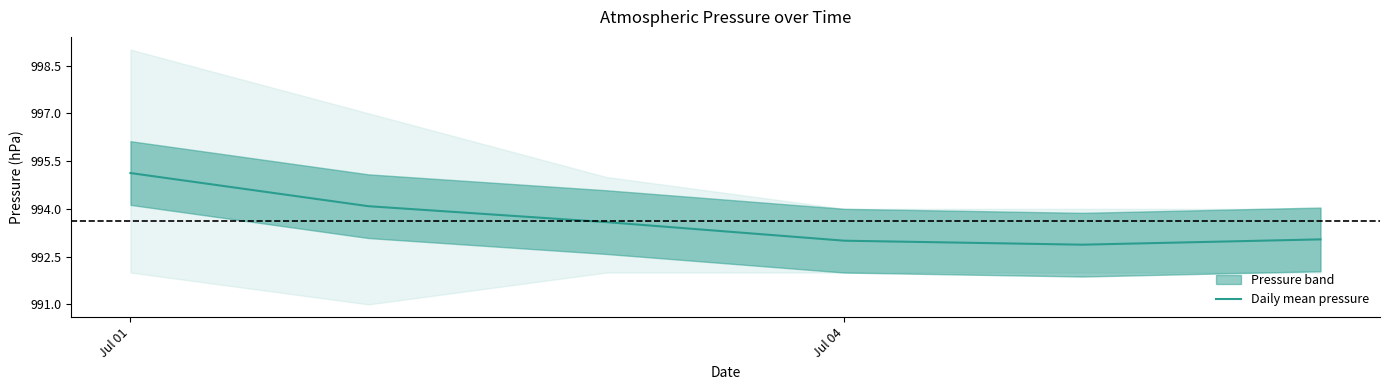

At which label does the data first exceed 993?

Jul 01